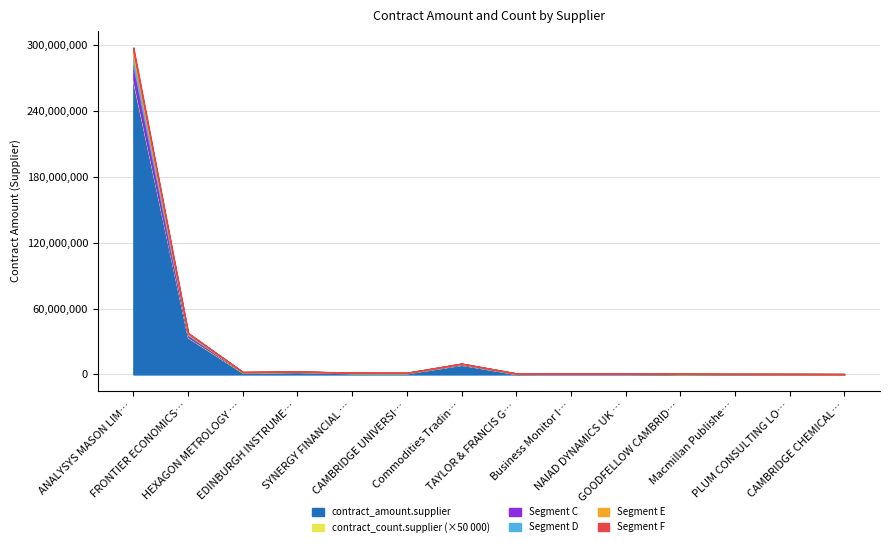

What is the highest value of the contract_amount.supplier series?

266855461.2